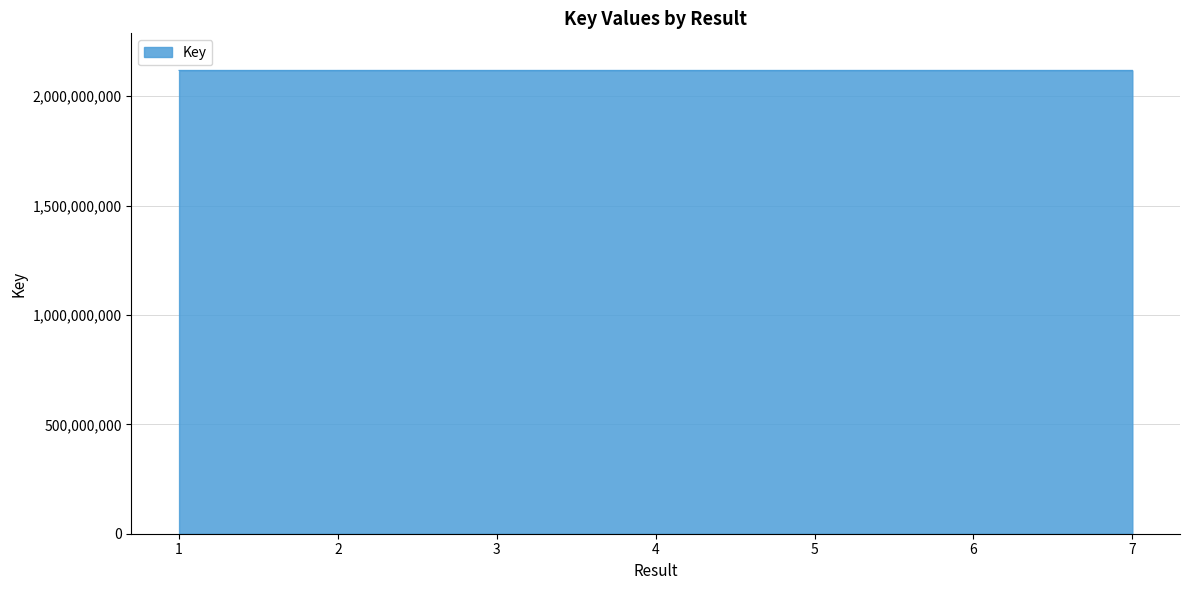

What is the maximum value shown in the chart?

2117922692